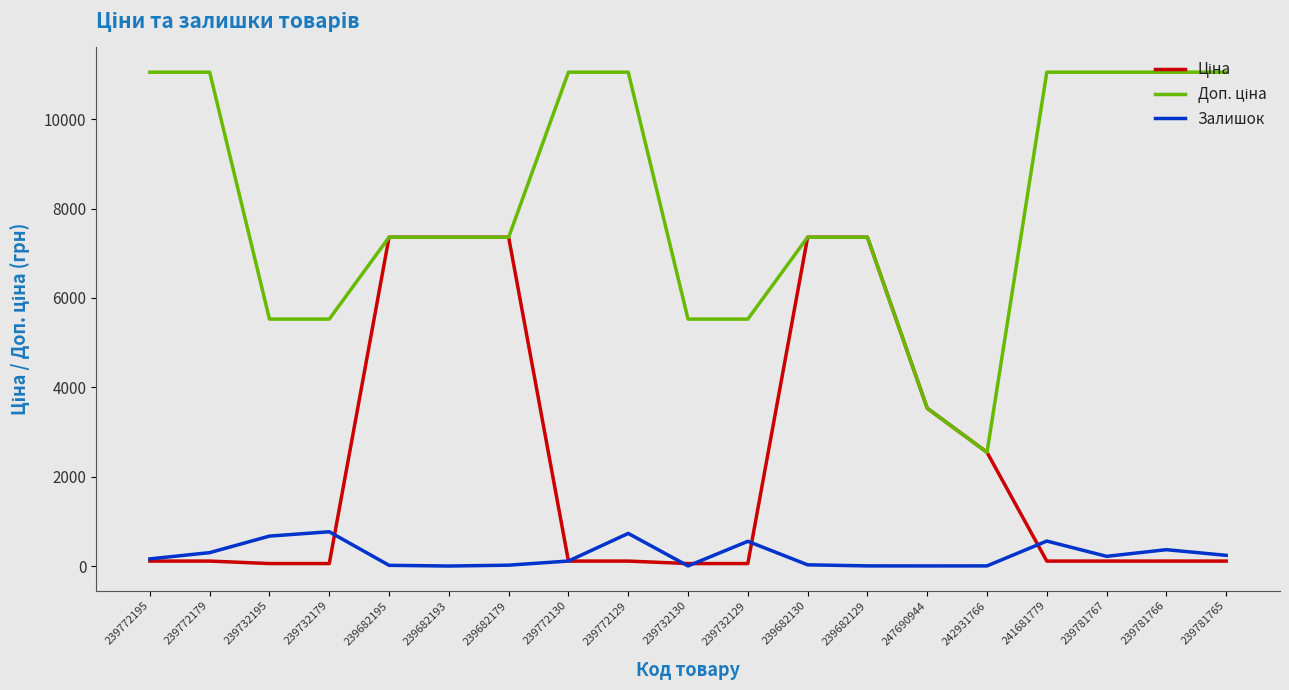

Reading right to left, what are all the values shown in this chart?

Ціна: 110.5	110.5	110.5	110.5	2545.8	3533.1	7360.2	7360.2	55.3	55.3	110.5	110.5	7360.2	7360.2	7360.2	55.3	55.3	110.5	110.5
Доп. ціна: 11055.0	11055.0	11055.0	11055.0	2546.0	3533.1	7360.2	7360.2	5528.0	5528.0	11055.0	11055.0	7360.2	7360.2	7360.2	5528.0	5528.0	11055.0	11055.0
Залишок: 239.0	366.0	217.0	559.0	3.0	2.0	3.0	27.0	553.0	2.0	730.0	112.0	19.0	0.0	16.0	767.0	670.0	300.0	160.0